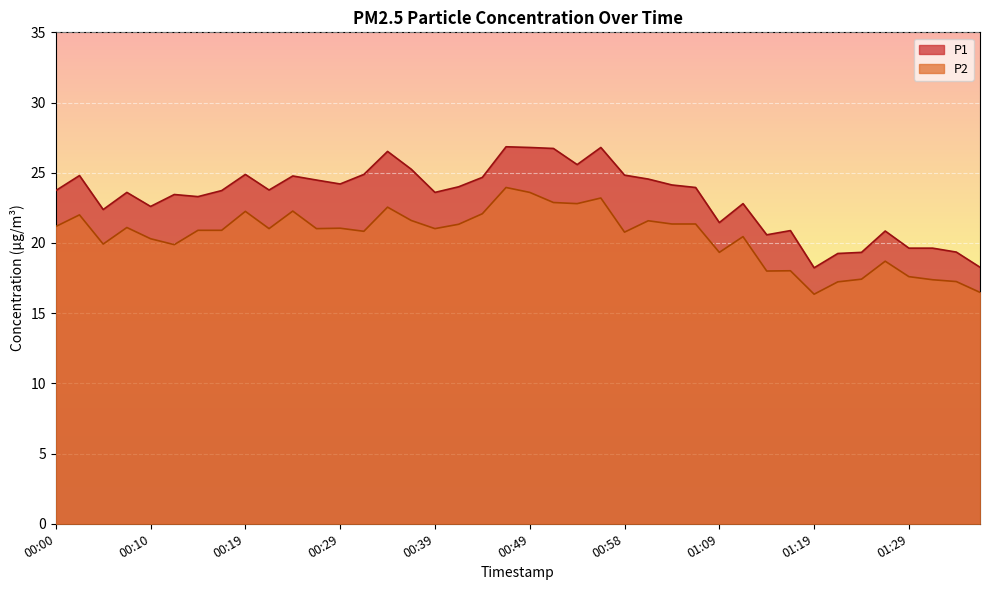

True or false: P2 has more than 2 interior local peaks.

True